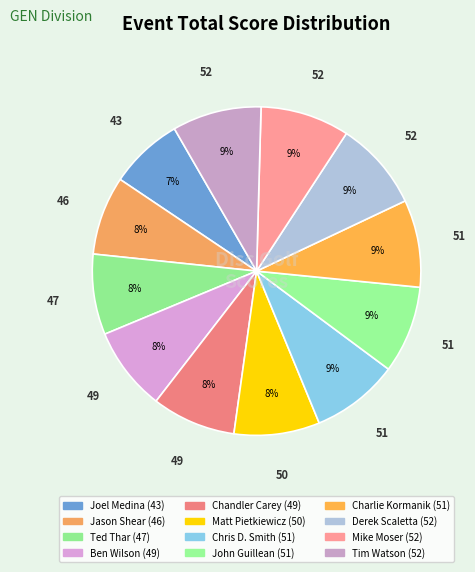

Which slice is the largest?

Derek Scaletta